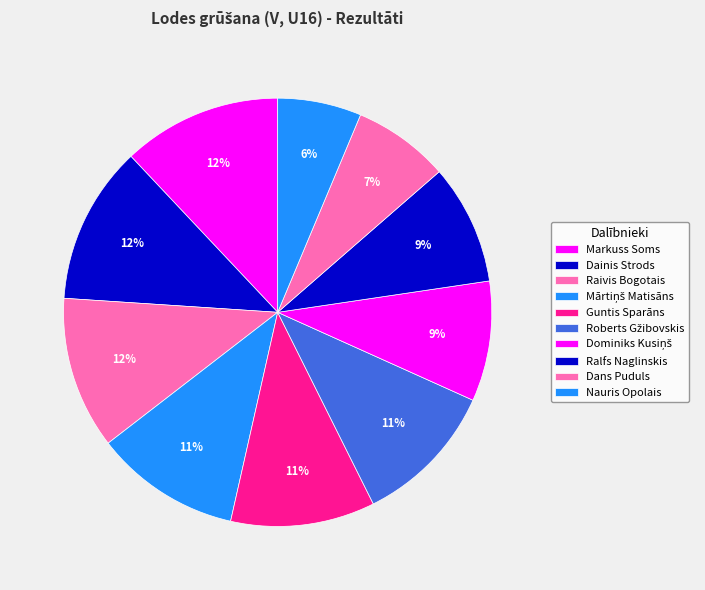

Approximately how many times larger is the value at Roberts Gžibovskis compared to Dainis Strods?

0.9